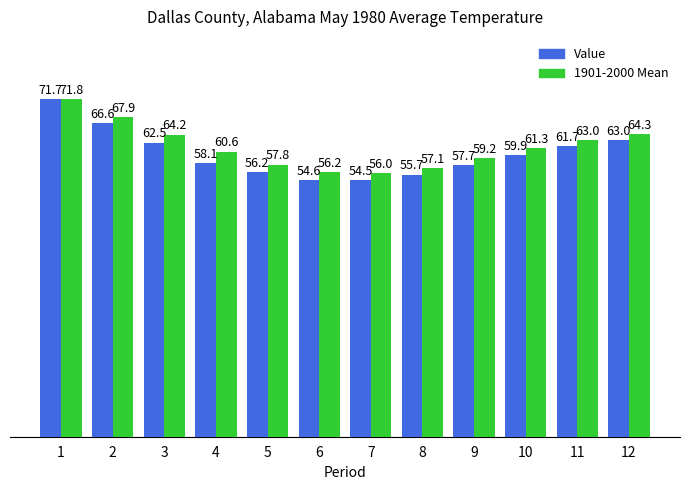

What is the smallest value displayed?

54.5